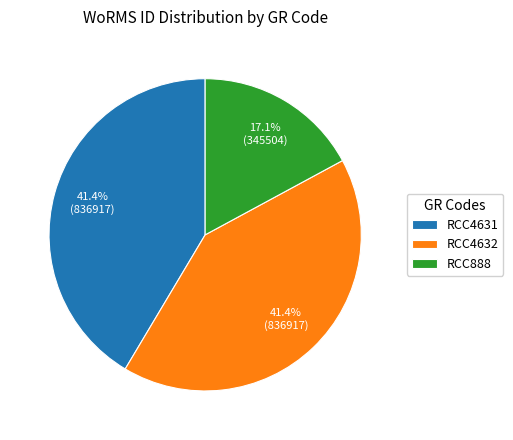

To the nearest percent, what is the average slice percentage?

33%